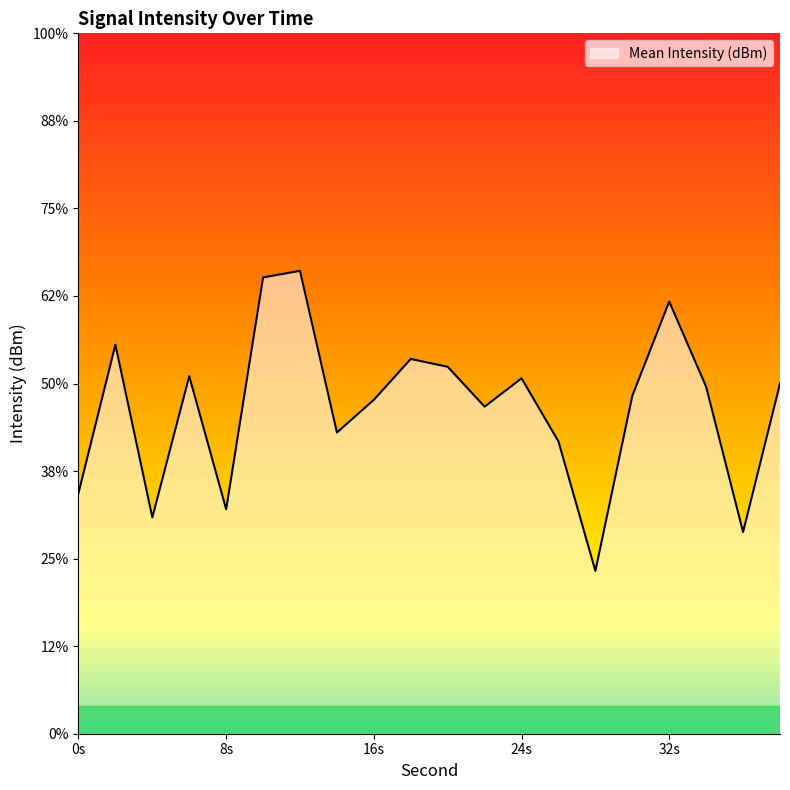

Does the chart display data point markers on the line(s)?

No